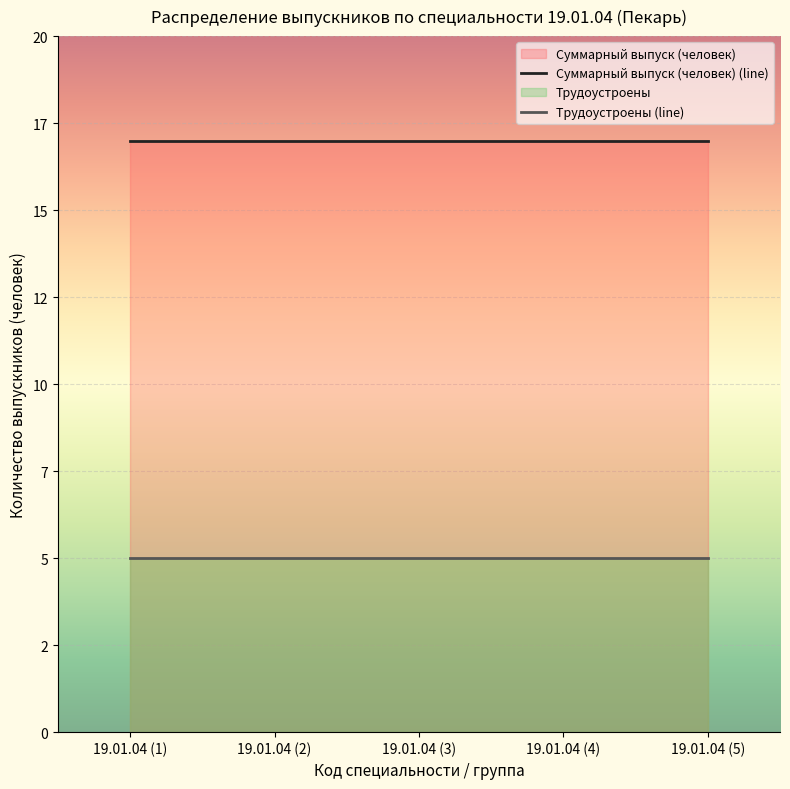

List the labels in order of Трудоустроены value, largest first.

19.01.04 (1), 19.01.04 (2), 19.01.04 (3), 19.01.04 (4), 19.01.04 (5)